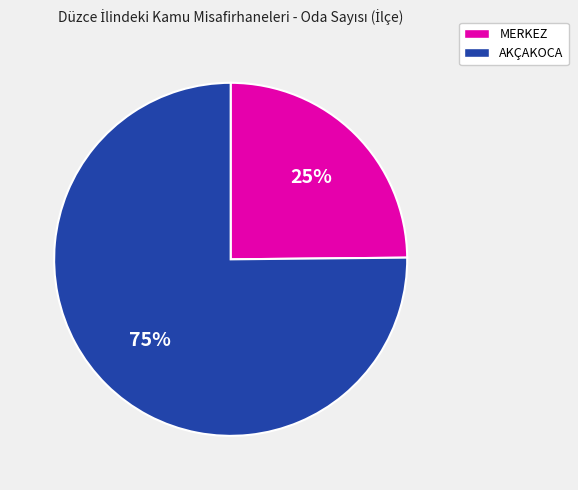

Which category has the biggest portion of the pie?

AKÇAKOCA